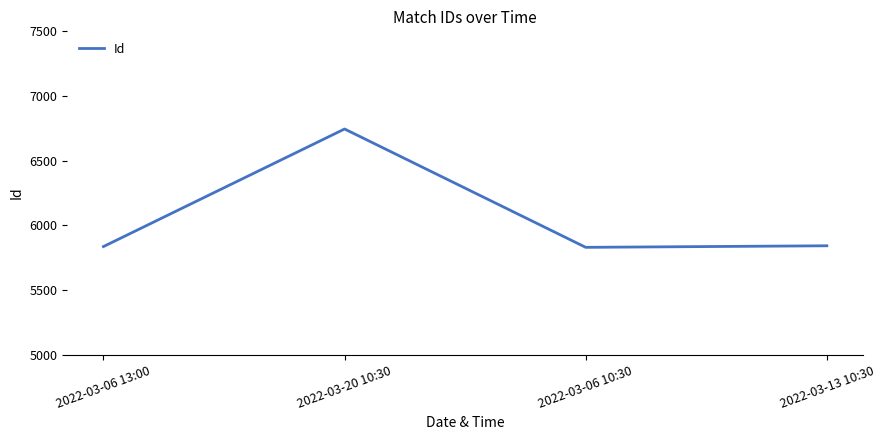

What is the smallest value displayed?

5830